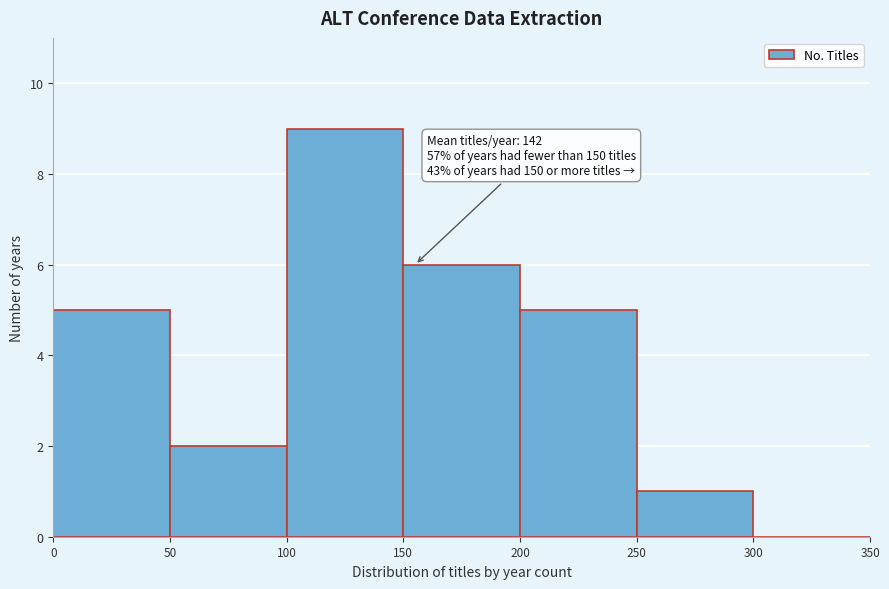

Over which range of the x-axis is the bar tallest?

100 to 150